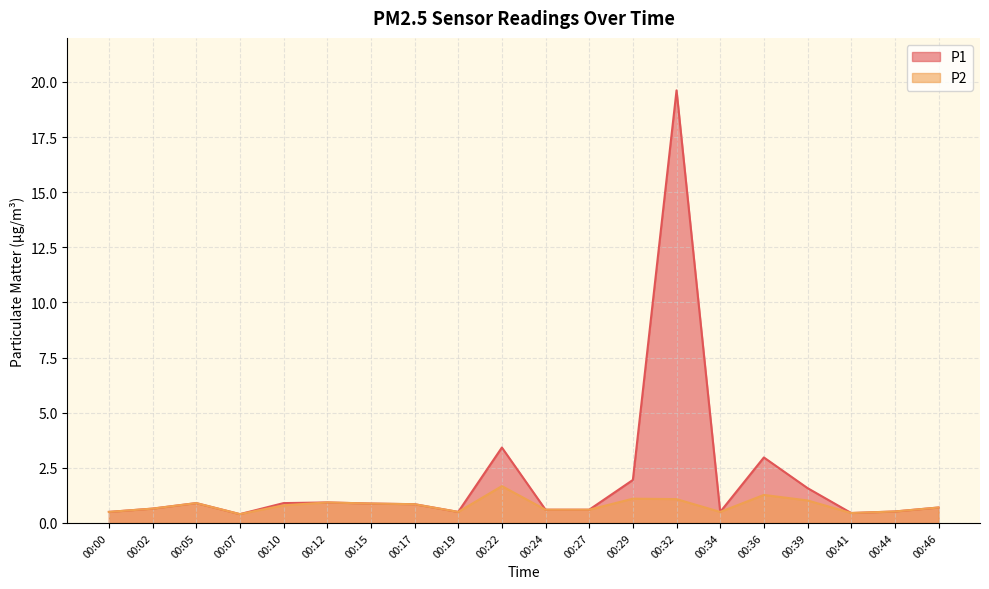

Which series changed the most between 00:15 and 00:46?

P1